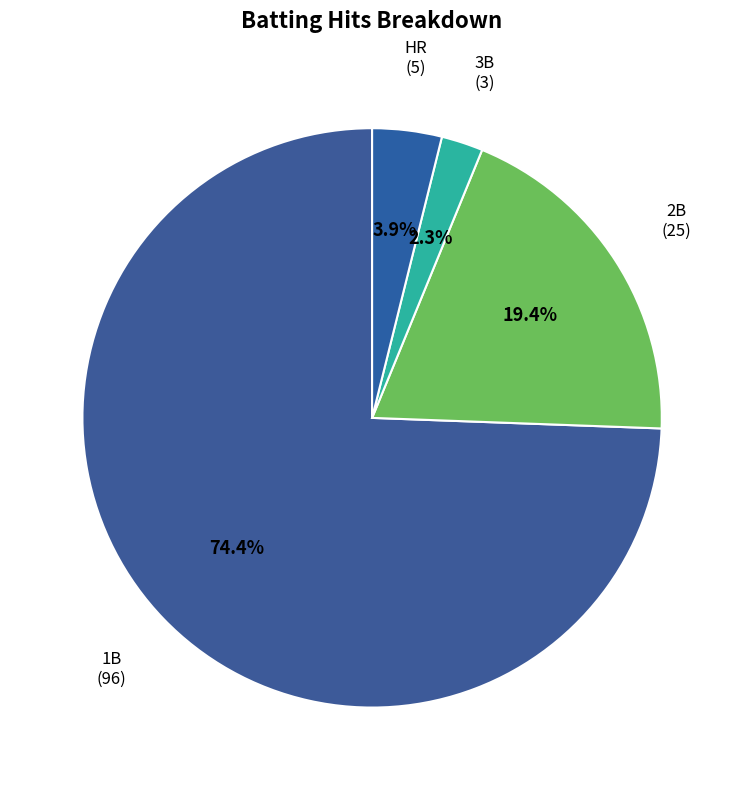

Count the number of slices in the pie.

4